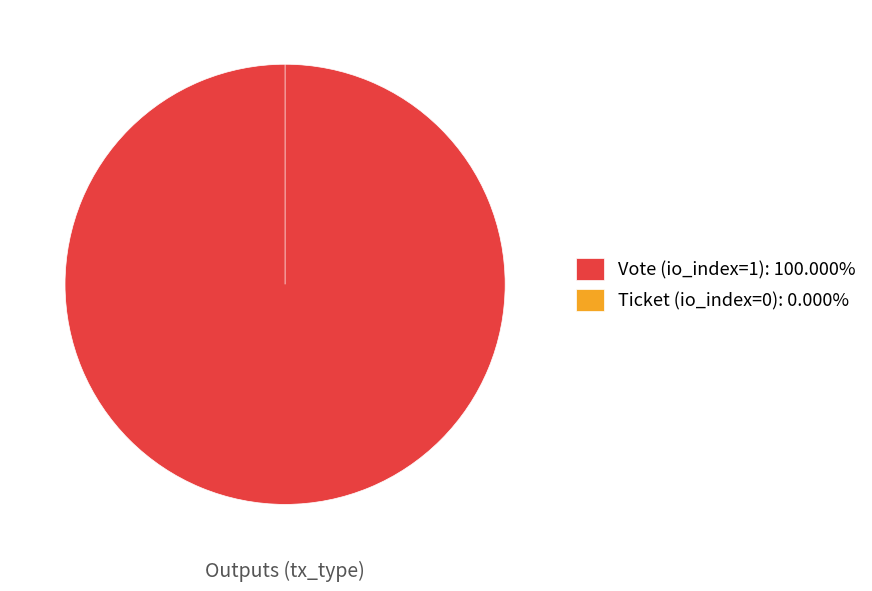

Which slice is the largest?

Vote (io_index=1)